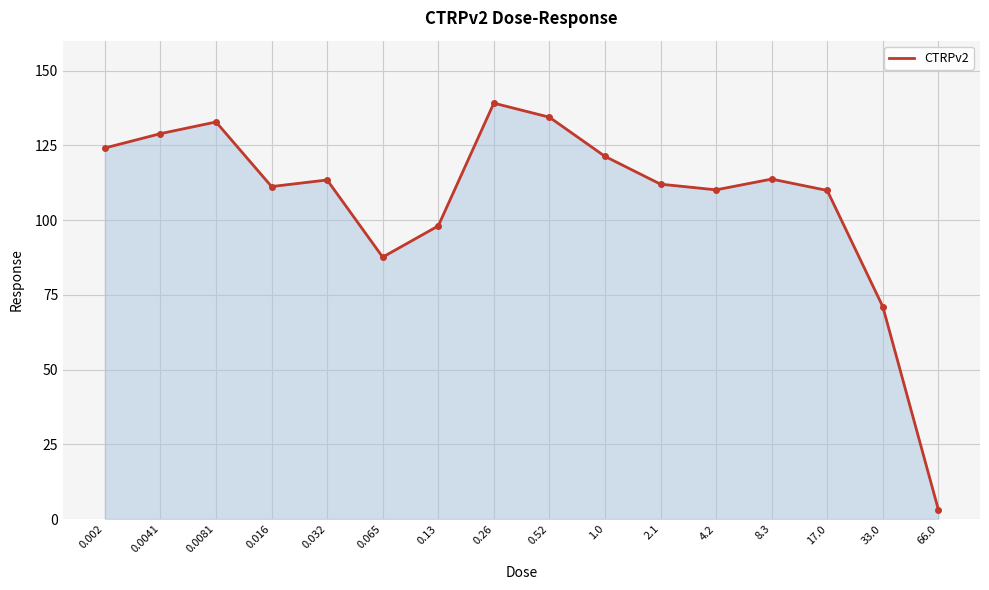

What is the difference between the maximum and minimum values?

135.9